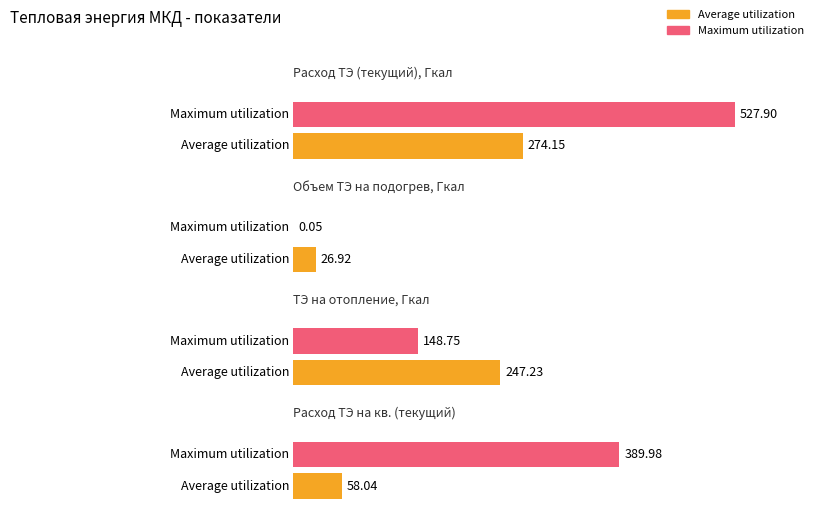

Reading left to right, transcribe all the data shown in this chart.

Average utilization: 274.2	26.9	247.2	58.0
Maximum utilization: 527.9	0.1	148.7	390.0